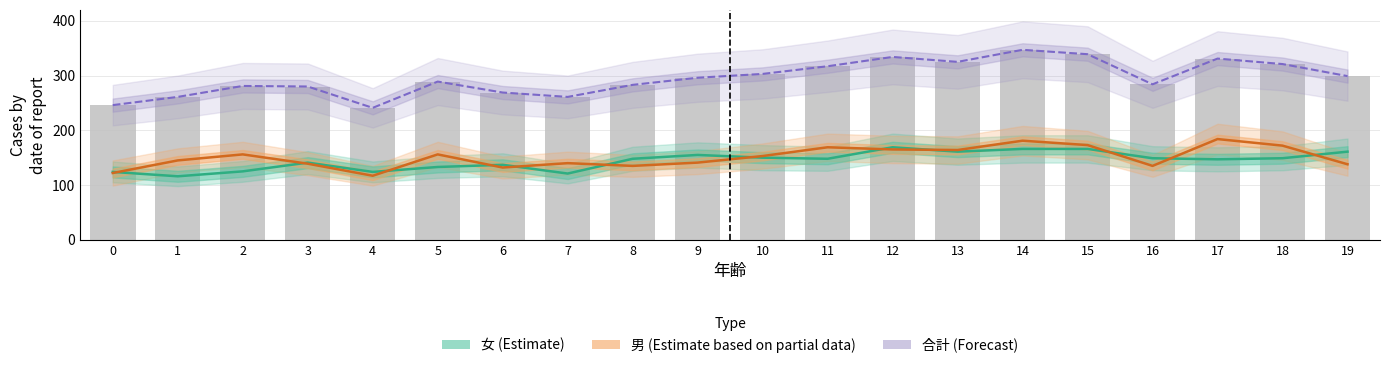

Reading left to right, list all the values displayed in this chart.

女 (Estimate): 0=124	1=116	2=125	3=141	4=124	5=133	6=137	7=121	8=148	9=155	10=150	11=148	12=169	13=161	14=166	15=166	16=149	17=147	18=149	19=161
男 (Estimate partial): 0=122	1=145	2=156	3=139	4=117	5=156	6=132	7=140	8=135	9=141	10=153	11=169	12=165	13=164	14=181	15=173	16=135	17=184	18=172	19=138
合計 (Forecast): 0=246	1=261	2=281	3=280	4=241	5=289	6=269	7=261	8=283	9=296	10=303	11=317	12=334	13=325	14=347	15=339	16=284	17=331	18=321	19=299
計: 0=246	1=261	2=281	3=280	4=241	5=289	6=269	7=261	8=283	9=296	10=303	11=317	12=334	13=325	14=347	15=339	16=284	17=331	18=321	19=299